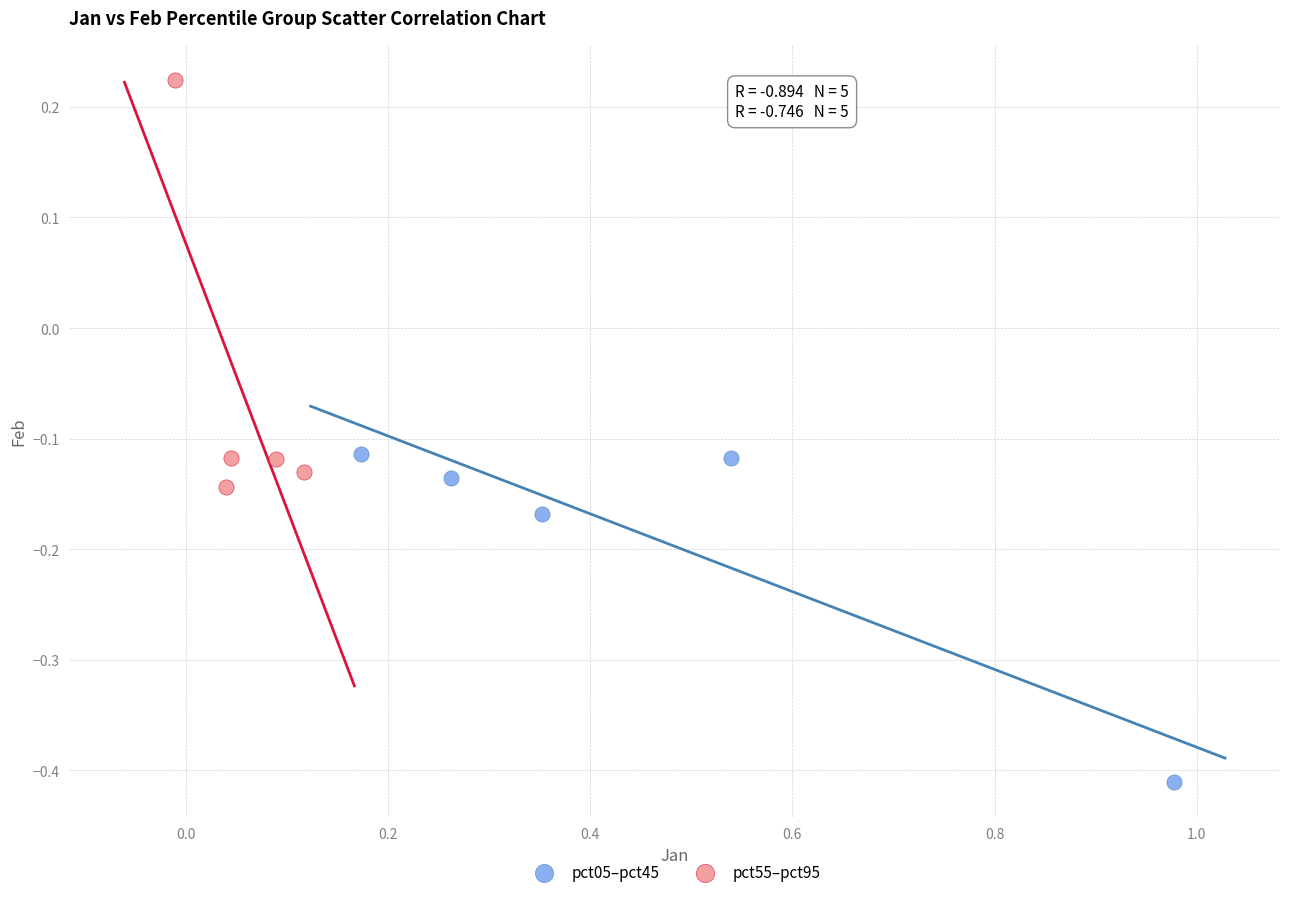

Which series reaches the maximum Y coordinate?

pct55–pct95